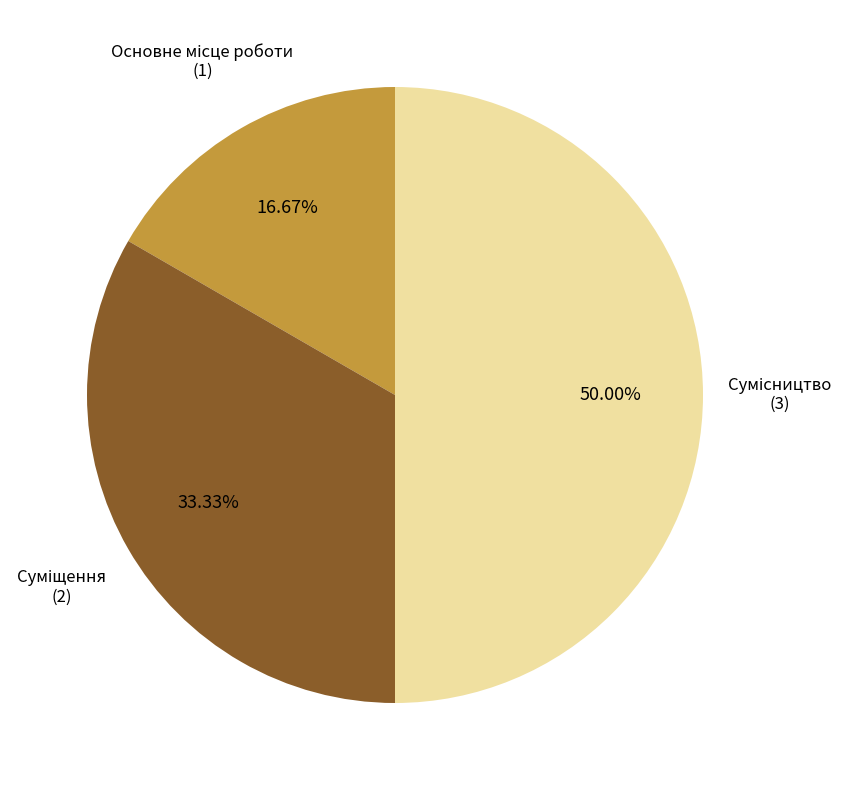

Which category has the biggest portion of the pie?

Сумісництво